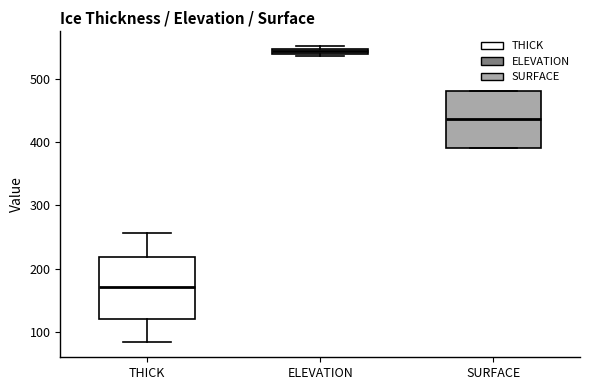

Which box has the lowest median line?

THICK